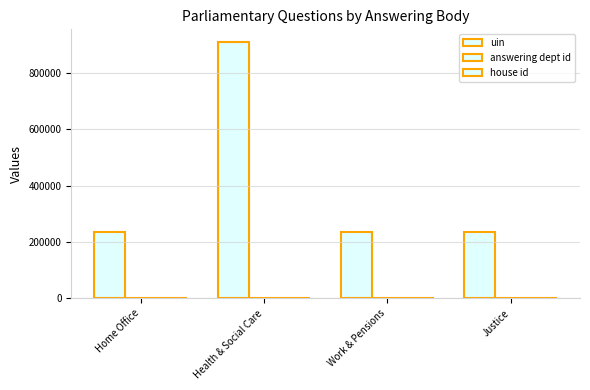

Which series has the largest total across all categories?

uin